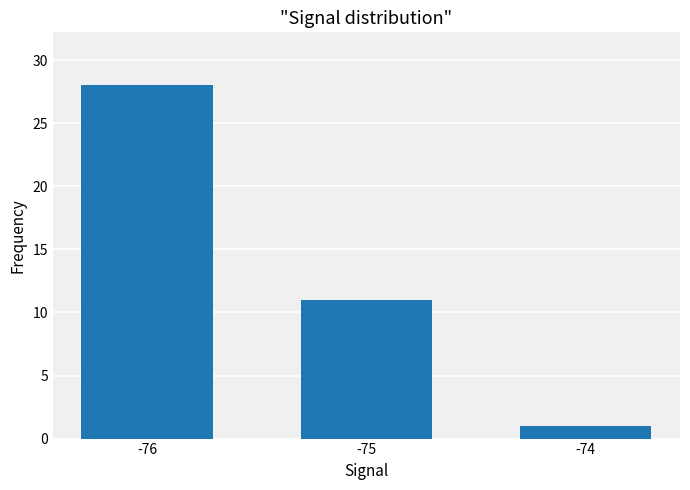

Reading right to left, list all the values displayed in this chart.

-74=1	-75=11	-76=28